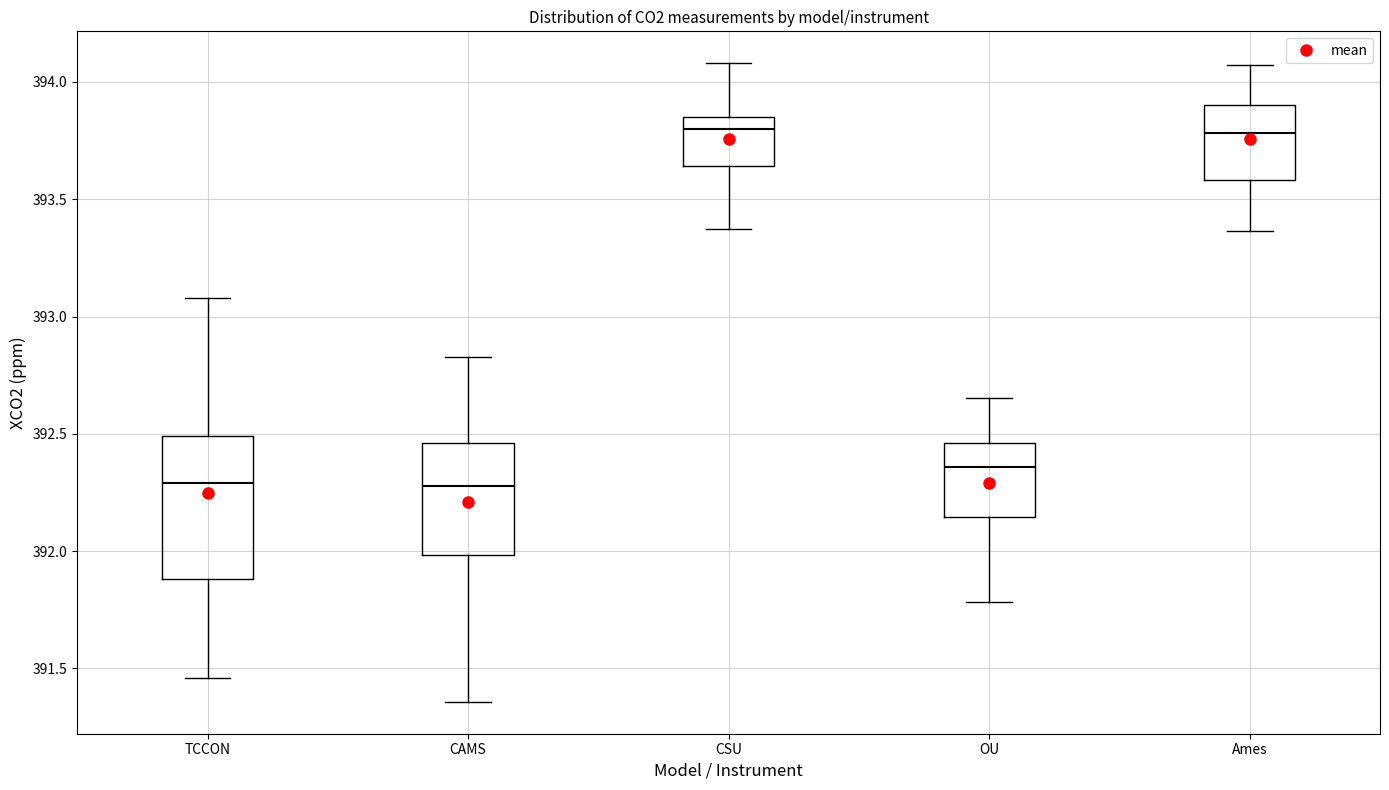

Comparing the boxes themselves (not the whiskers), which one is the tallest?

TCCON